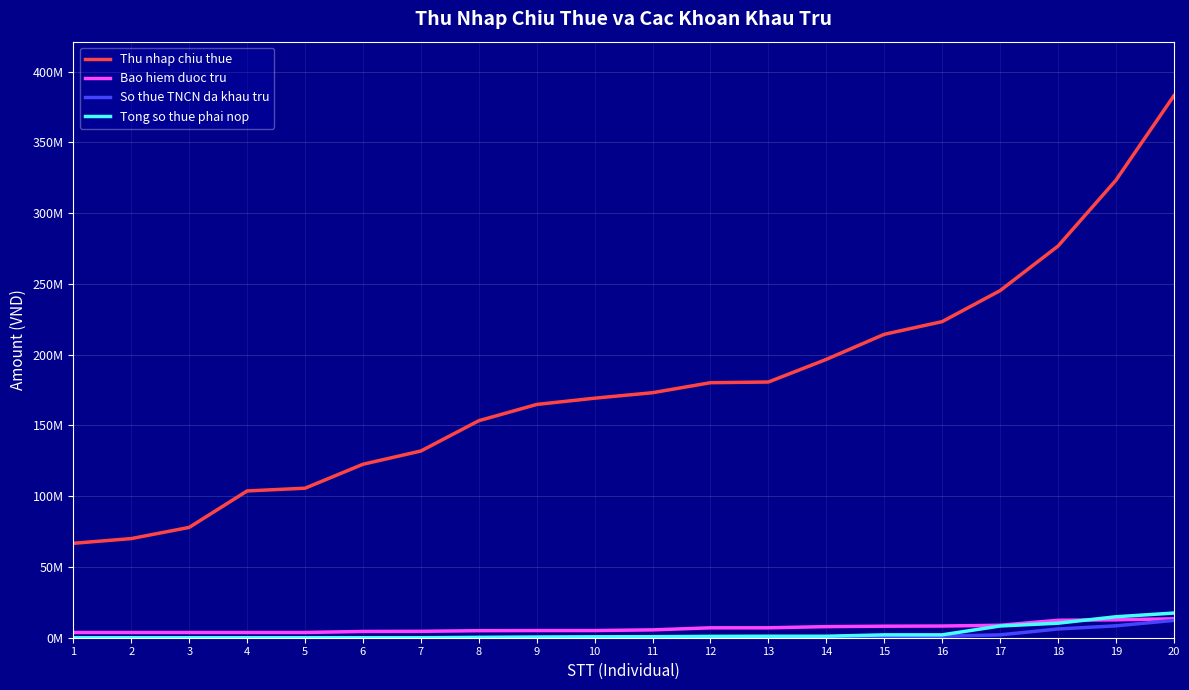

Which series changed the most between 6 and 15?

Thu nhap chiu thue